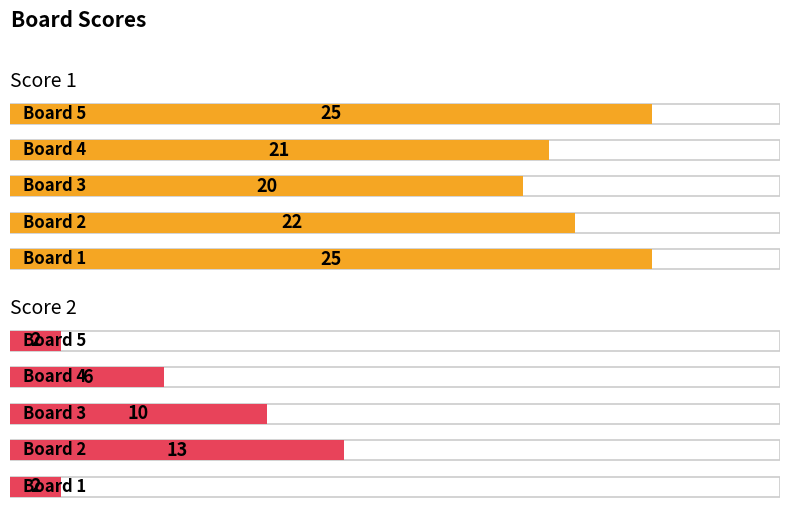

How many bars are there in total?

10